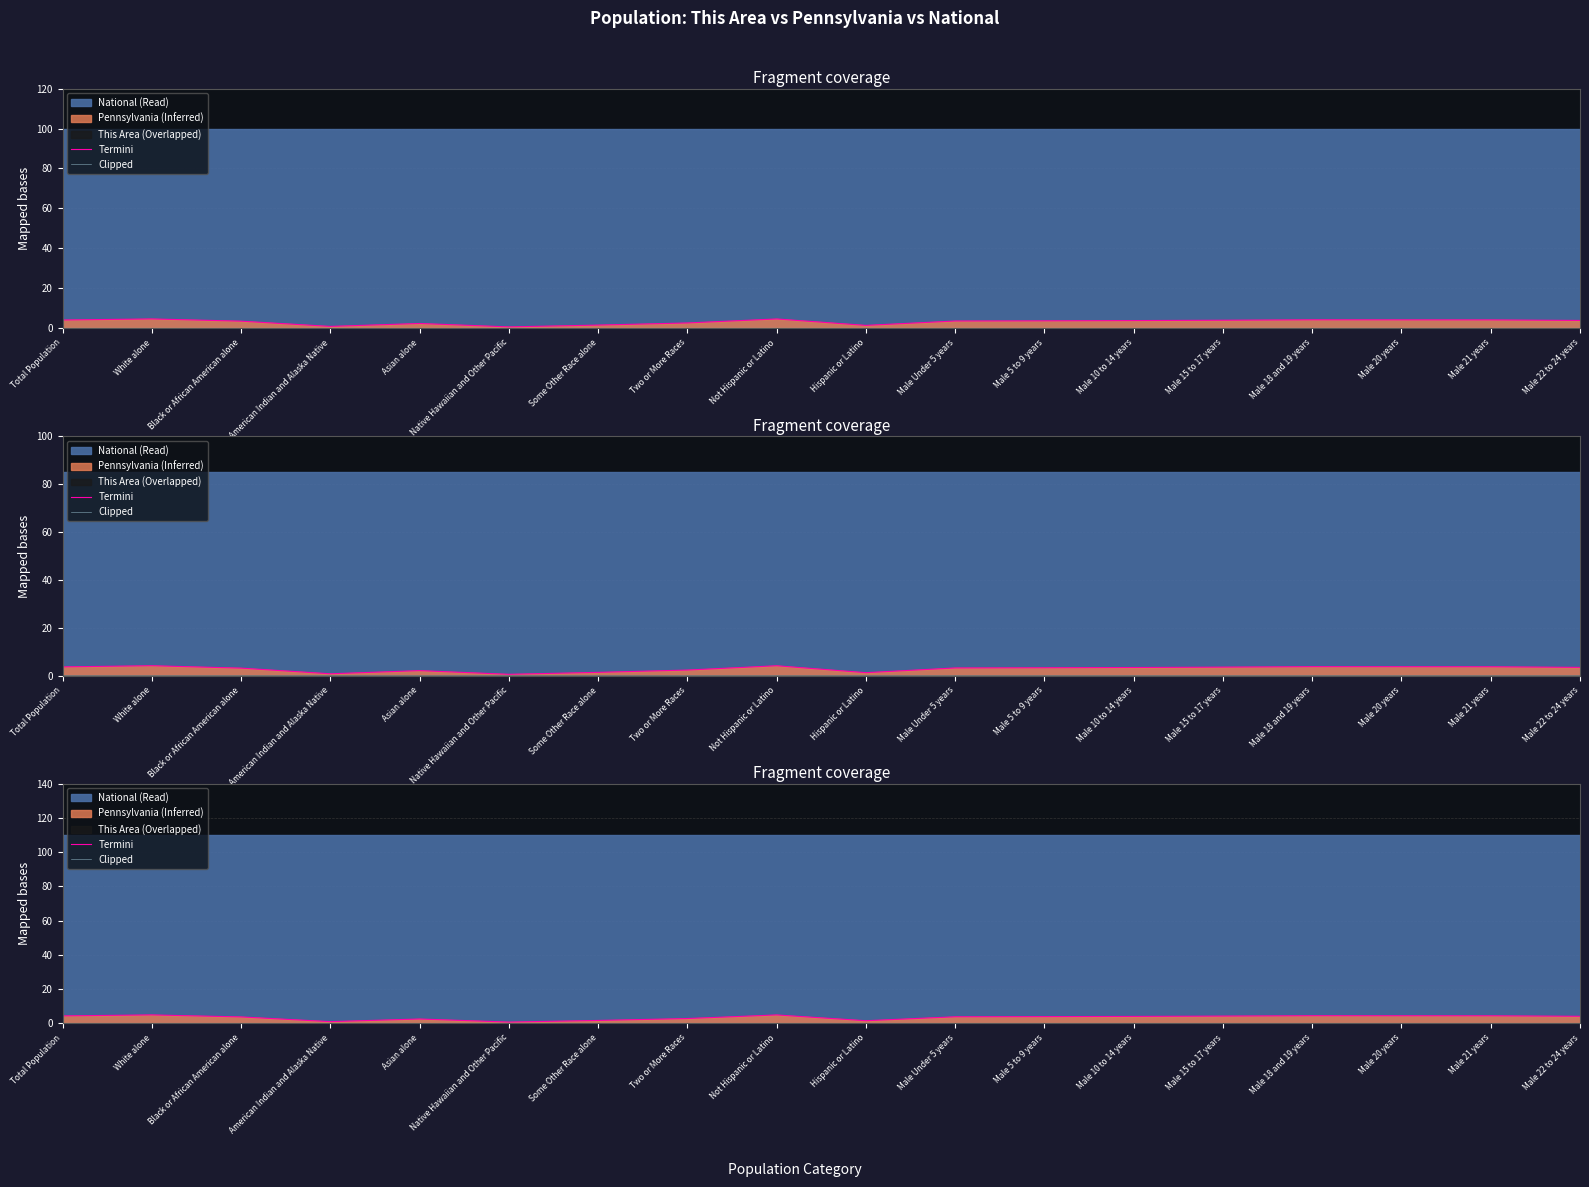

True or false: Clipped has more than 0 points higher than both neighbors.

True